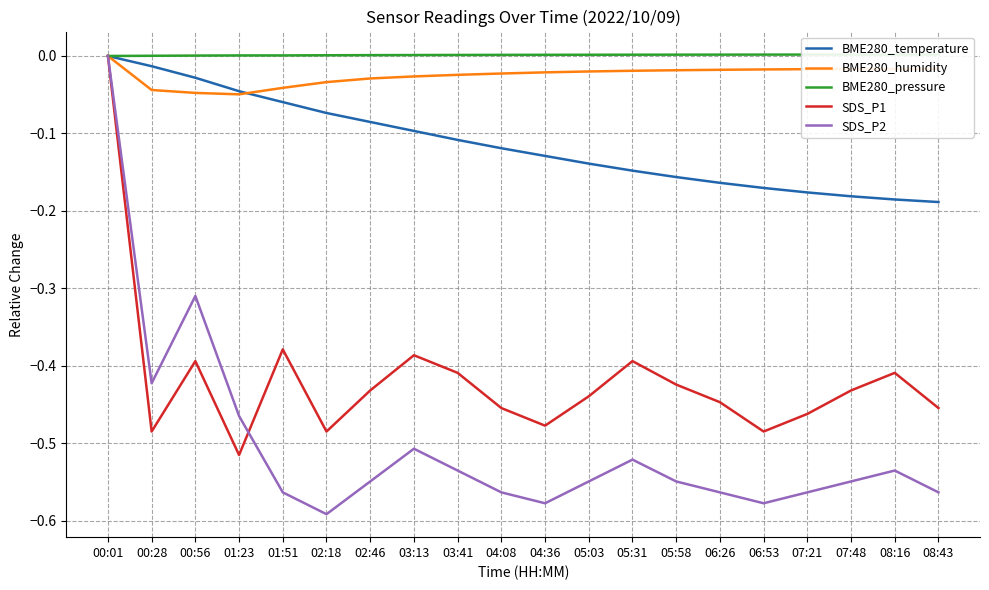

At which category is the sum across all series the highest?

00:01